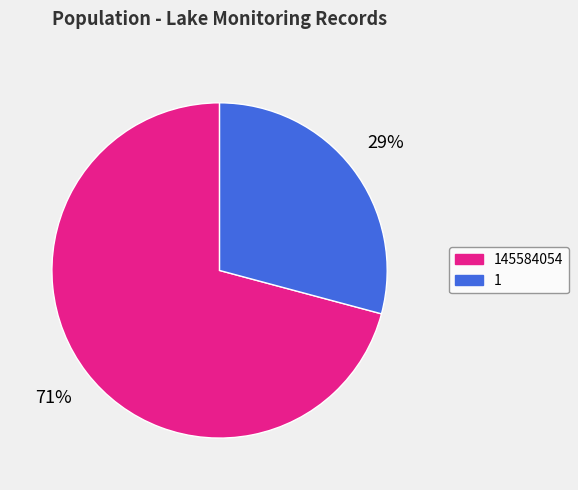

The 1 slice represents 29% of the pie. True or false?

True